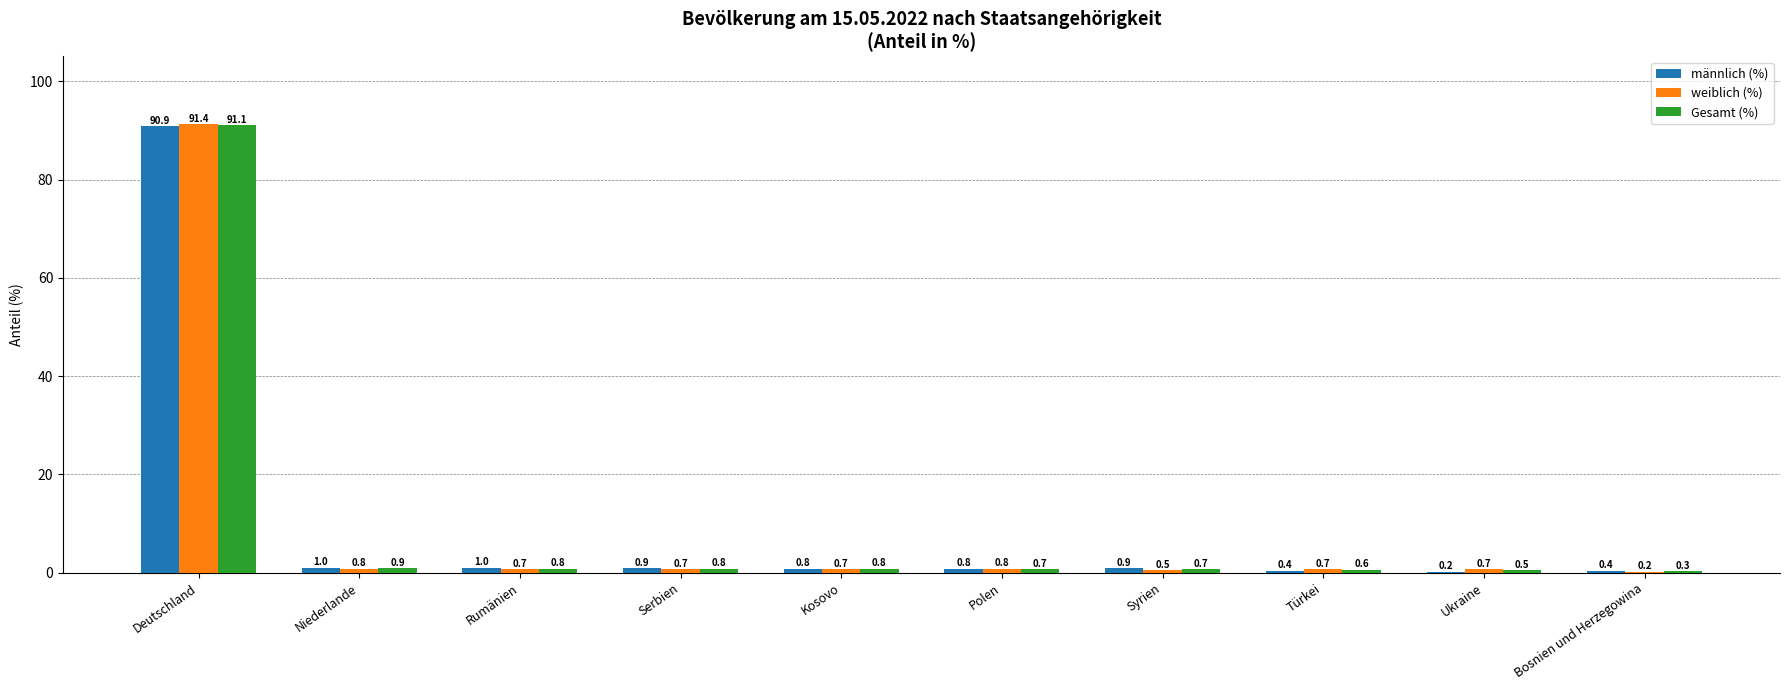

What is the approximate value of männlich (%) at Kosovo?

0.8